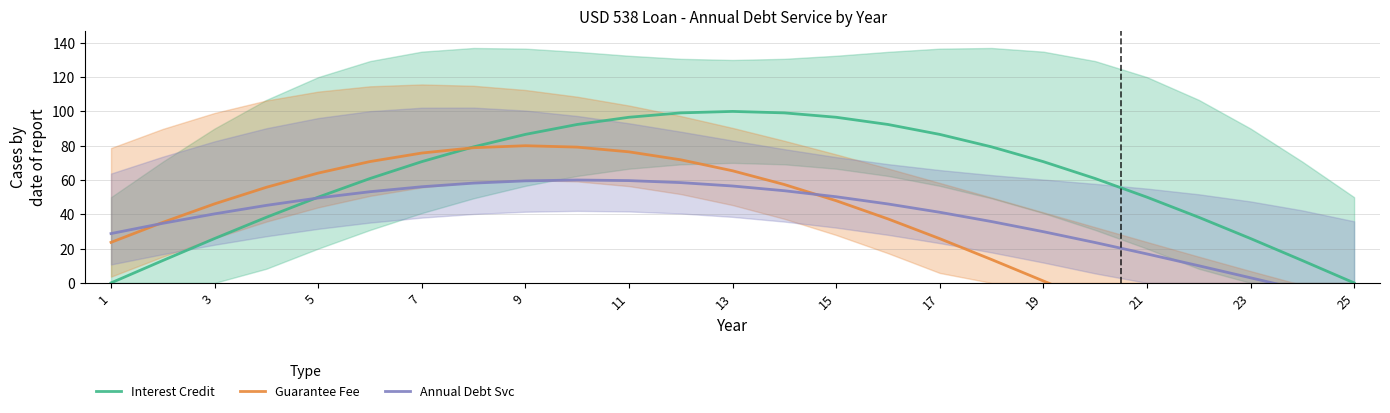

Reading left to right, extract all data points from this chart.

Interest Credit: 0.0	13.1	25.9	38.3	50.0	60.9	70.7	79.3	86.6	92.4	96.6	99.1	100.0	99.1	96.6	92.4	86.6	79.3	70.7	60.9	50.0	38.3	25.9	13.1	0.0
Guarantee Fee: 23.6	35.3	46.1	55.8	64.0	70.8	75.7	78.8	80.0	79.2	76.4	71.8	65.4	57.4	47.9	37.3	25.8	13.6	1.1	-11.4	-23.6	-35.3	-46.1	-55.8	-64.0
Annual Debt Svc: 28.8	34.8	40.3	45.2	49.5	53.2	56.1	58.2	59.5	60.0	59.7	58.5	56.5	53.7	50.2	46.0	41.2	35.8	29.9	23.5	16.9	10.0	3.0	-4.1	-11.1